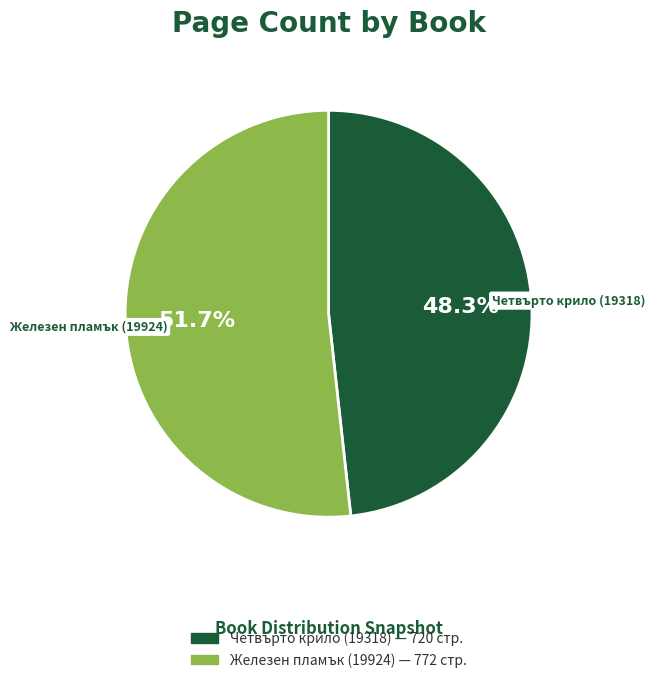

What percentage is the Четвърто крило (19318) slice, to the nearest percent?

48%